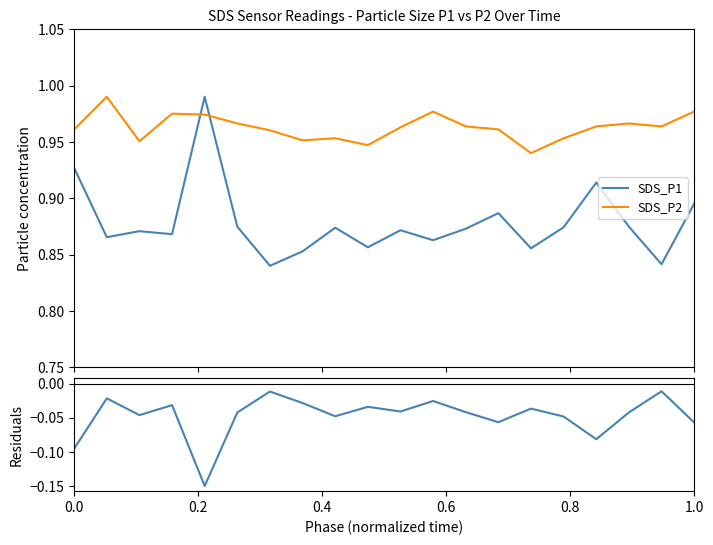

How many intersections are there between SDS_P2 and SDS_P1?

2